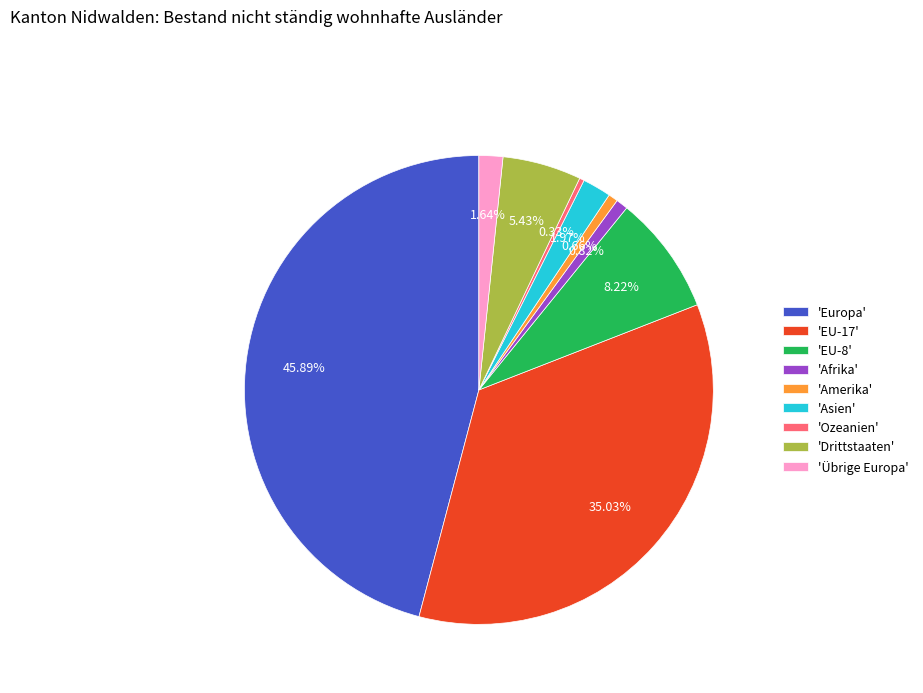

Is there any slice that represents more than half of the pie?

No